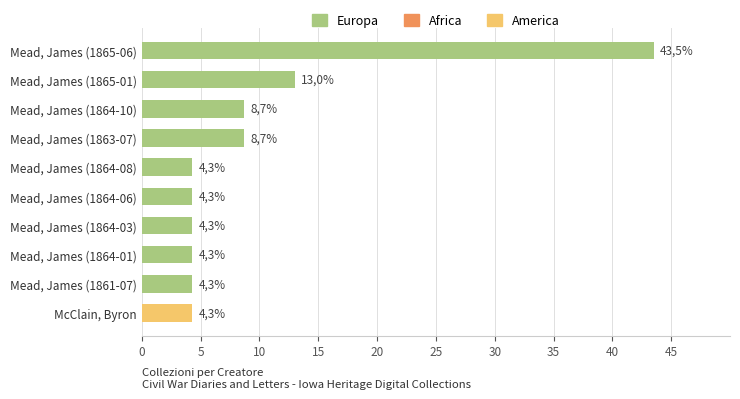

Does the chart contain any negative values?

No